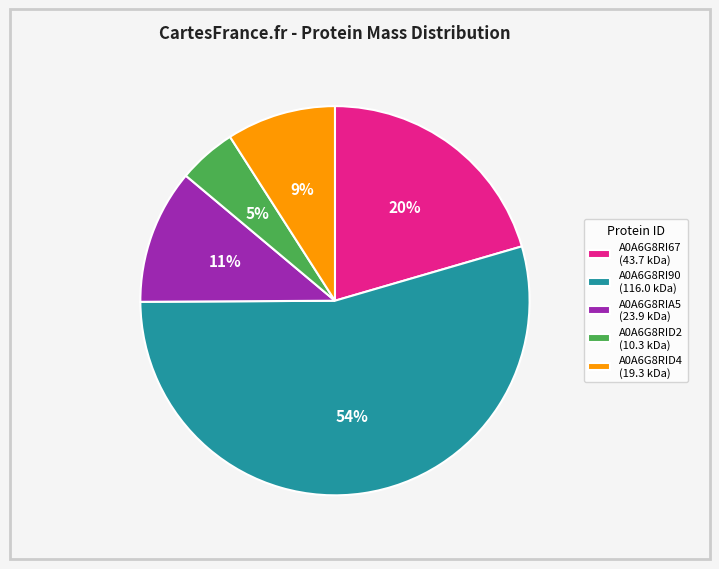

To the nearest percent, what portion does A0A6G8RI67 represent?

20%